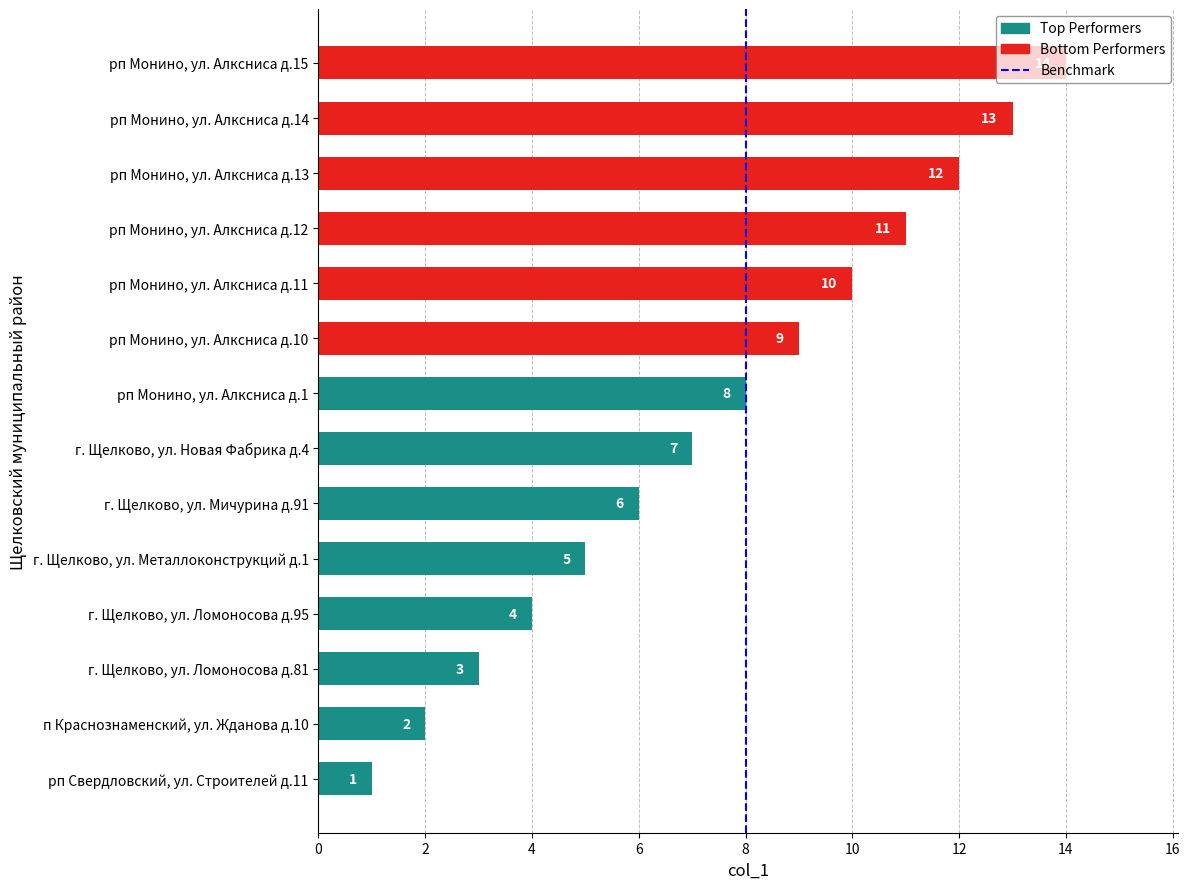

Is it true that the value at рп Свердловский, ул. Строителей д.11 is 0?

False